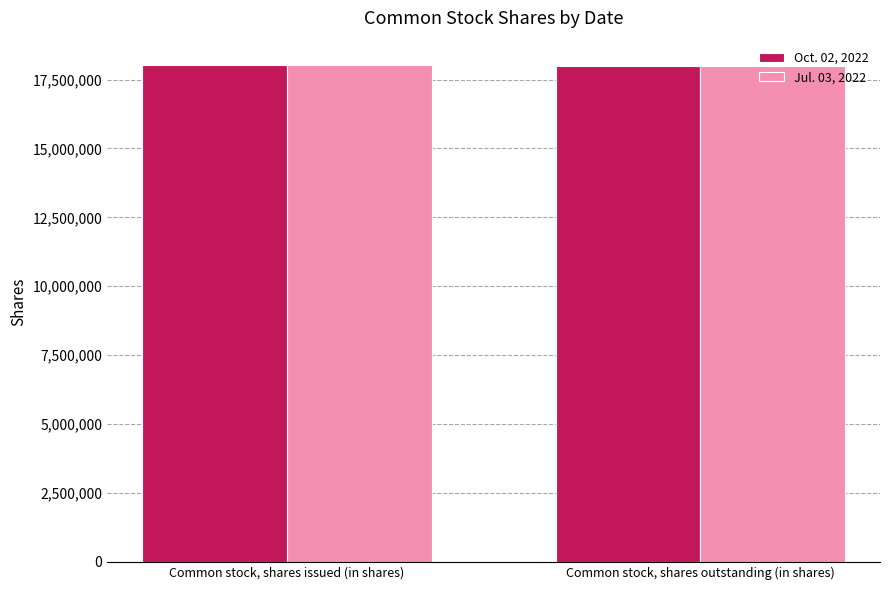

List the labels in order of Oct. 02, 2022 value, smallest first.

Common stock, shares outstanding (in shares), Common stock, shares issued (in shares)